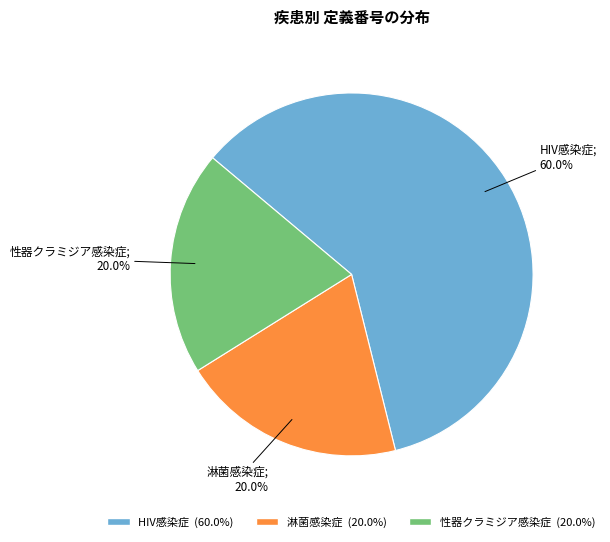

Which slice is the largest?

HIV感染症